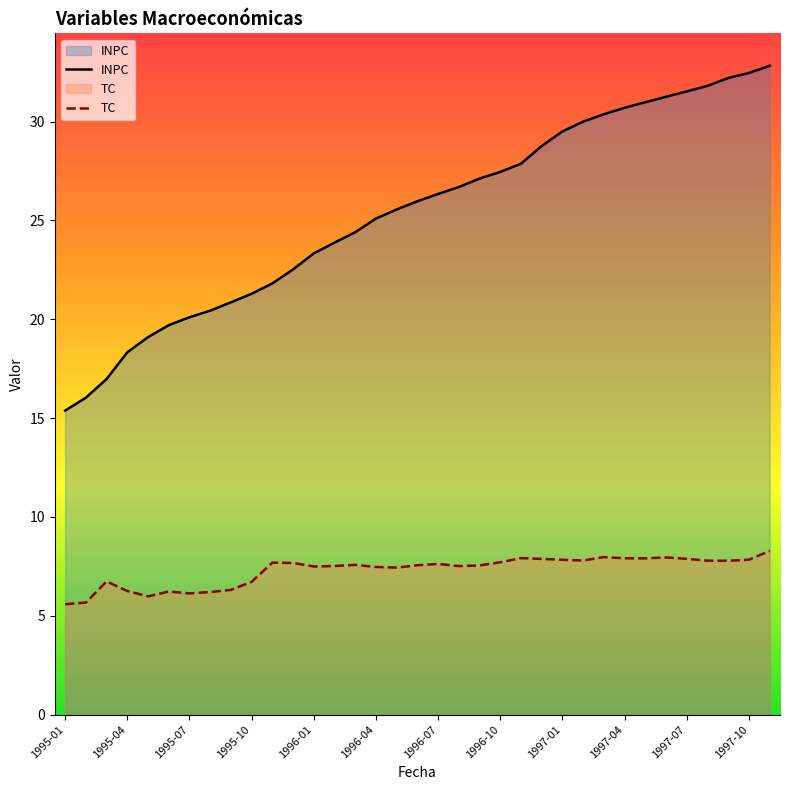

At 1995-04, list the series in order from smallest to largest.

TC, INPC